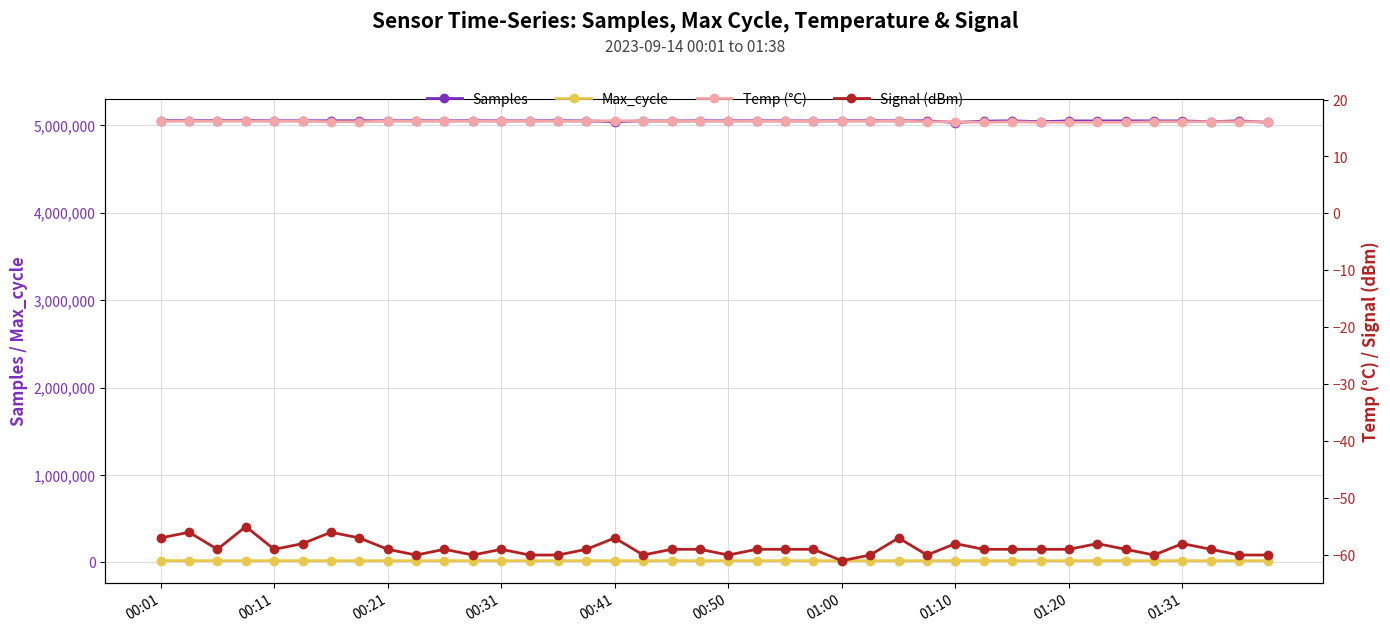

What is the difference between the highest and lowest values at 01:00?

5050981.0